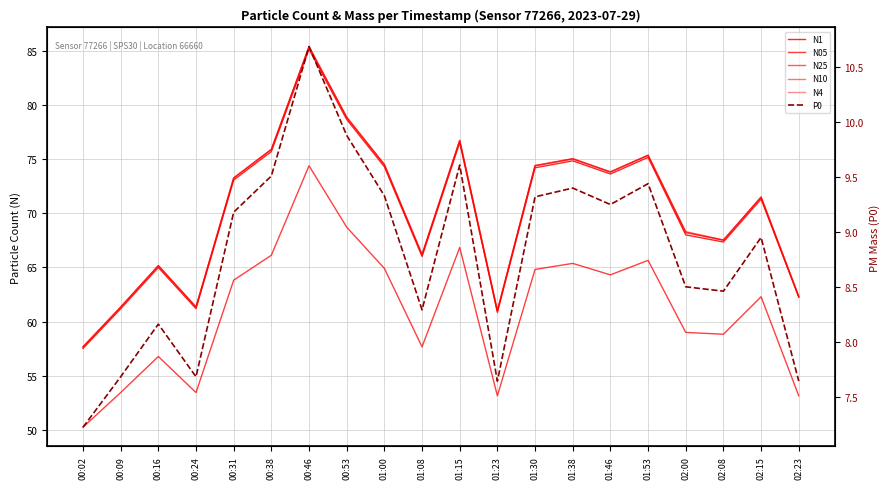

Count the number of data series in this chart.

6